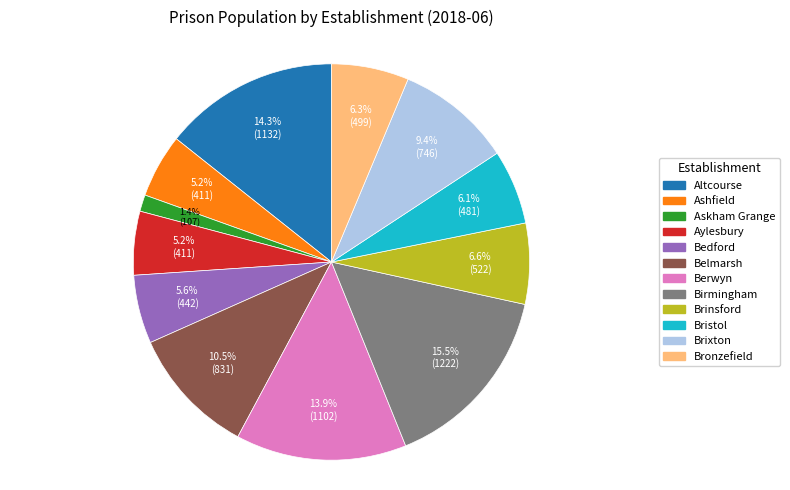

Which category has the smallest portion of the pie?

Askham Grange